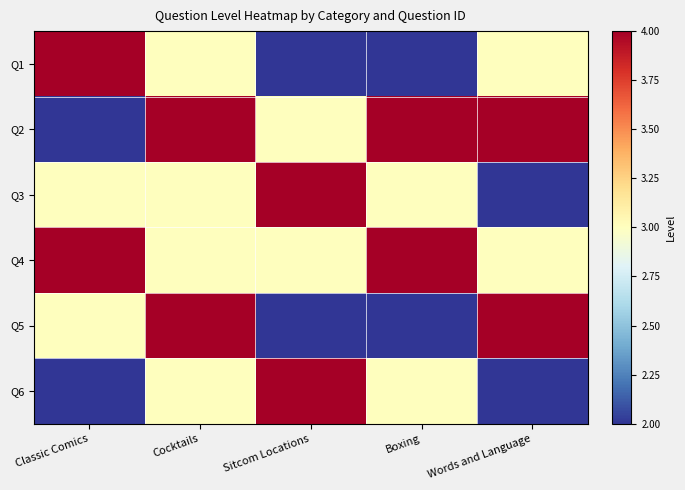

At which label does Q5 first exceed 3?

Cocktails